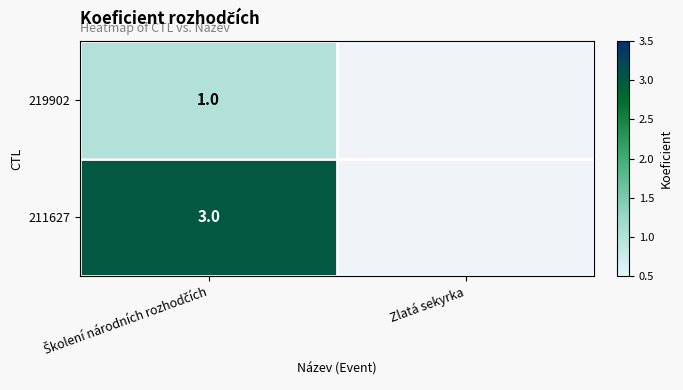

The 211627 series shows 3.0 at Školení národních rozhodčích. True or false?

True